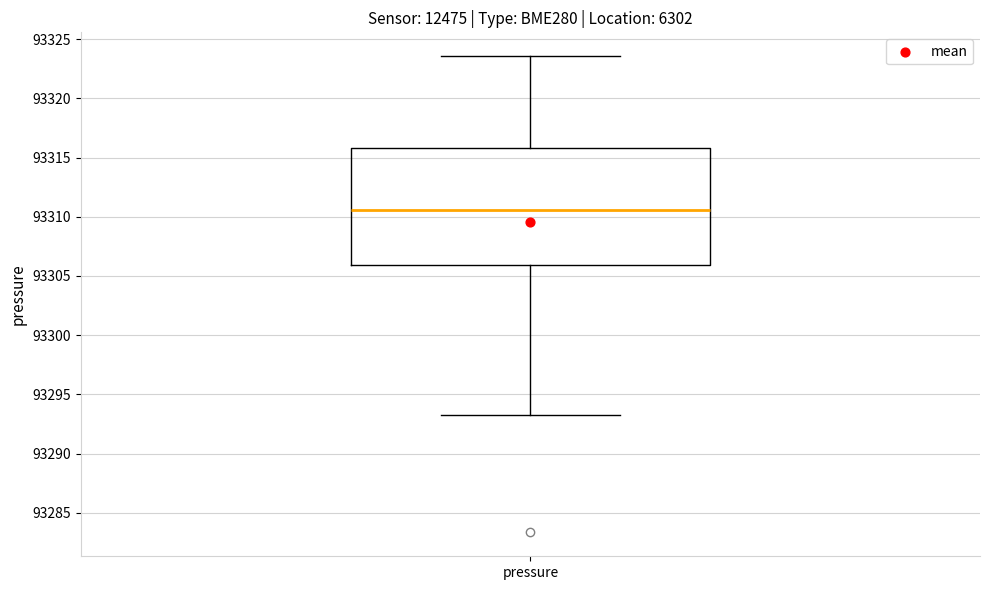

Where is the lower edge of the box for pressure on the y-axis? The values are not printed on the chart, so give them approximately, as read against the axis.

93306.0